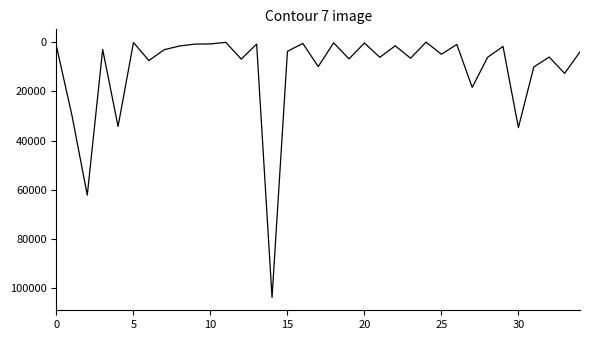

What is the greatest value displayed?

103708